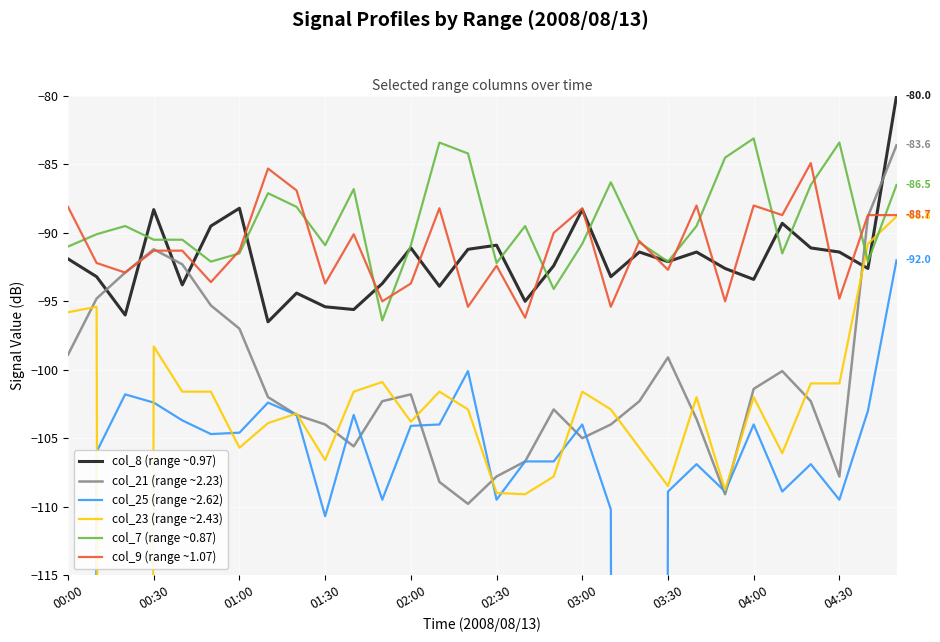

What is the highest value of the col_9 (range ~1.07) series?

-84.9